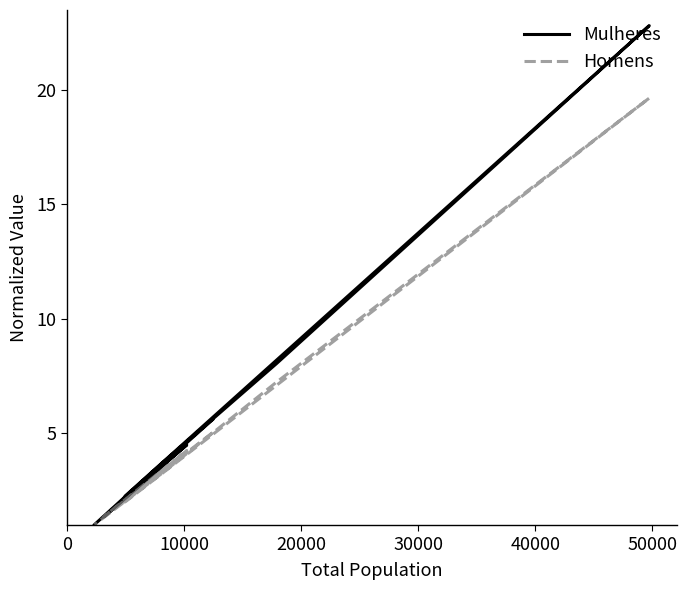

Which series has the largest total across all categories?

Mulheres